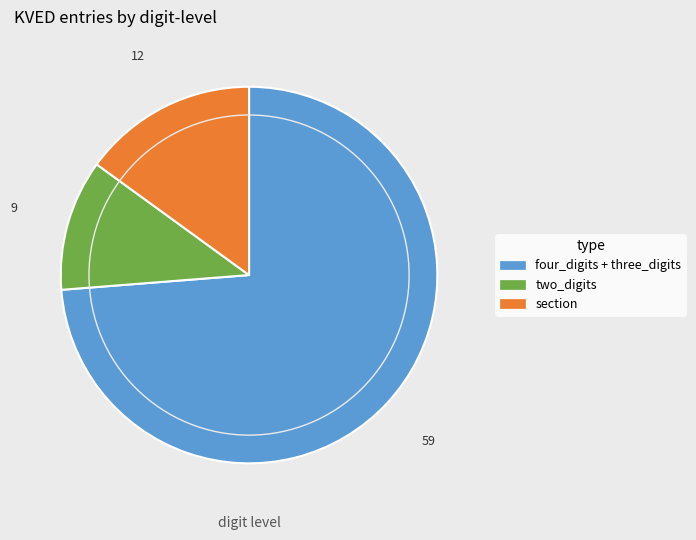

Is there any slice that represents more than half of the pie?

Yes